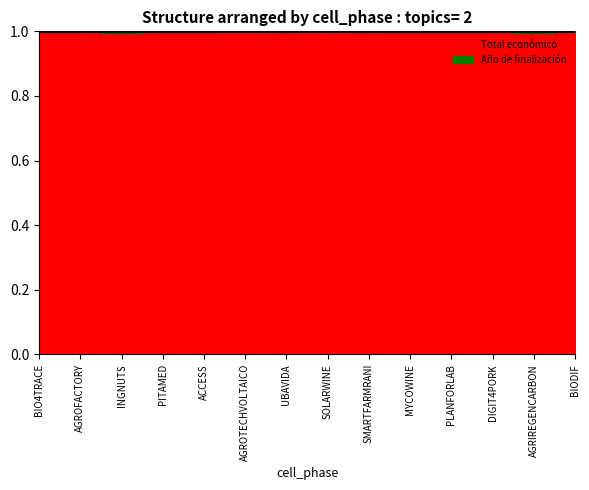

How many points are higher than both their immediate neighbors (excluding endpoints)?

5